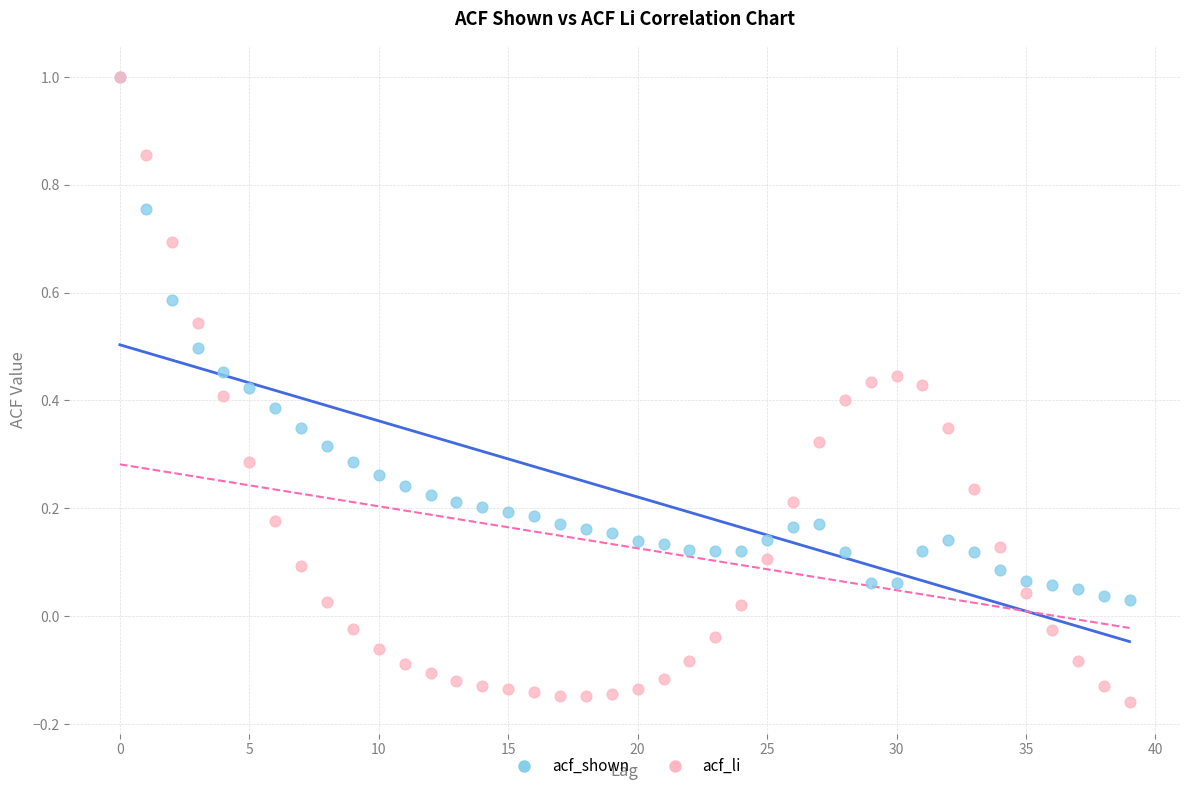

Which series has the widest spread of Y values?

acf_li